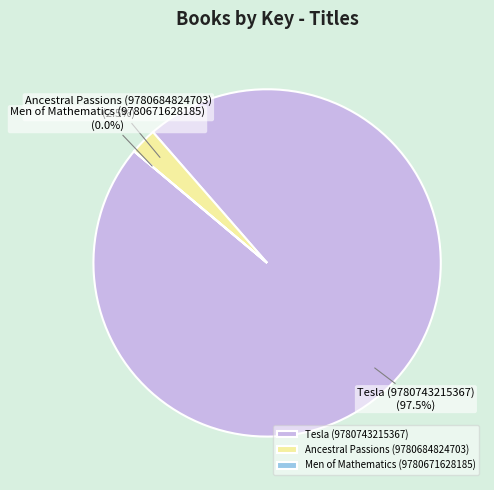

Do Ancestral Passions (9780684824703) and Tesla (9780743215367) together represent more than half of the pie?

Yes